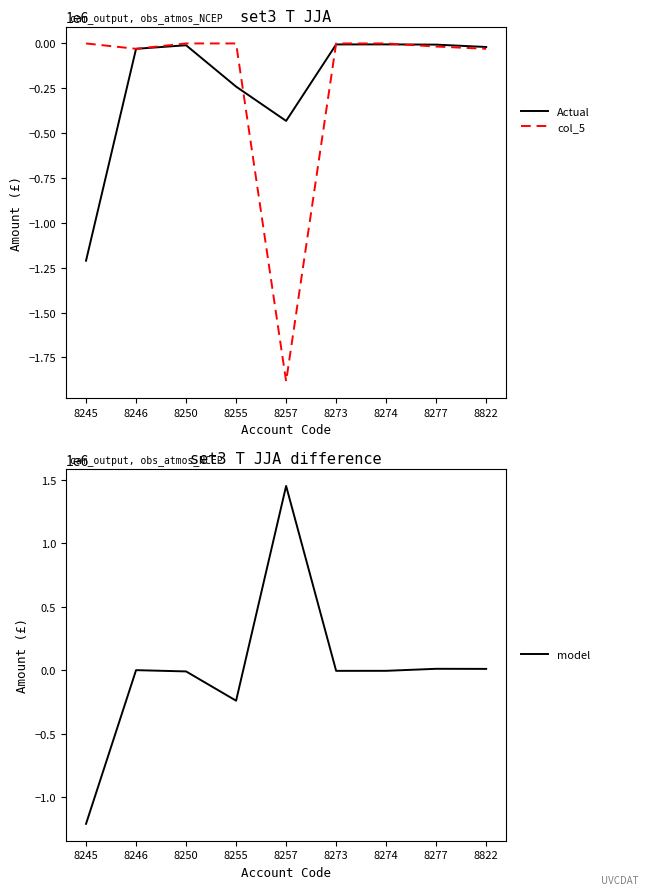

How many data points in col_5 are less than 0?

4